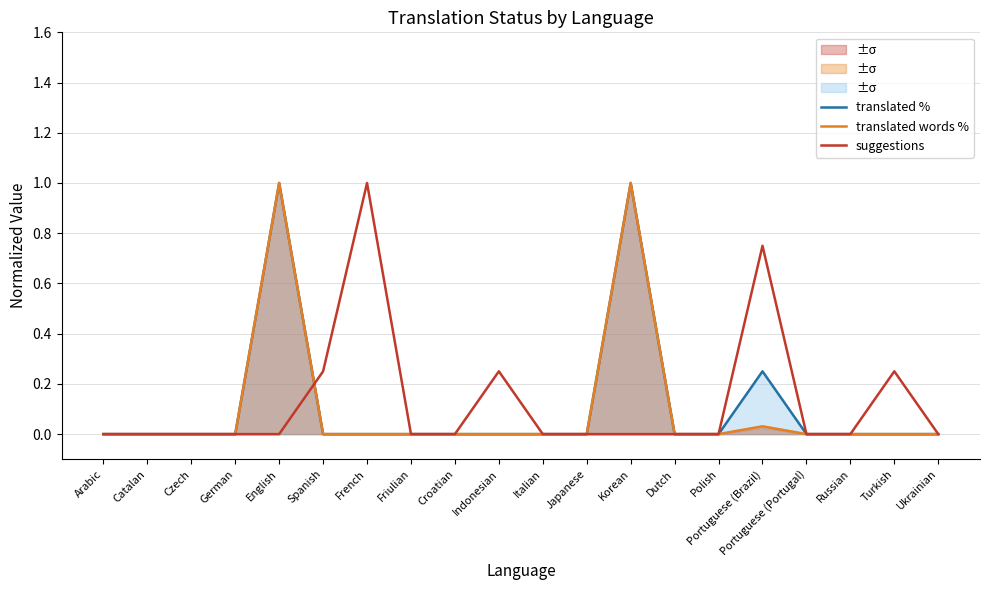

At which label does suggestions reach its peak?

French